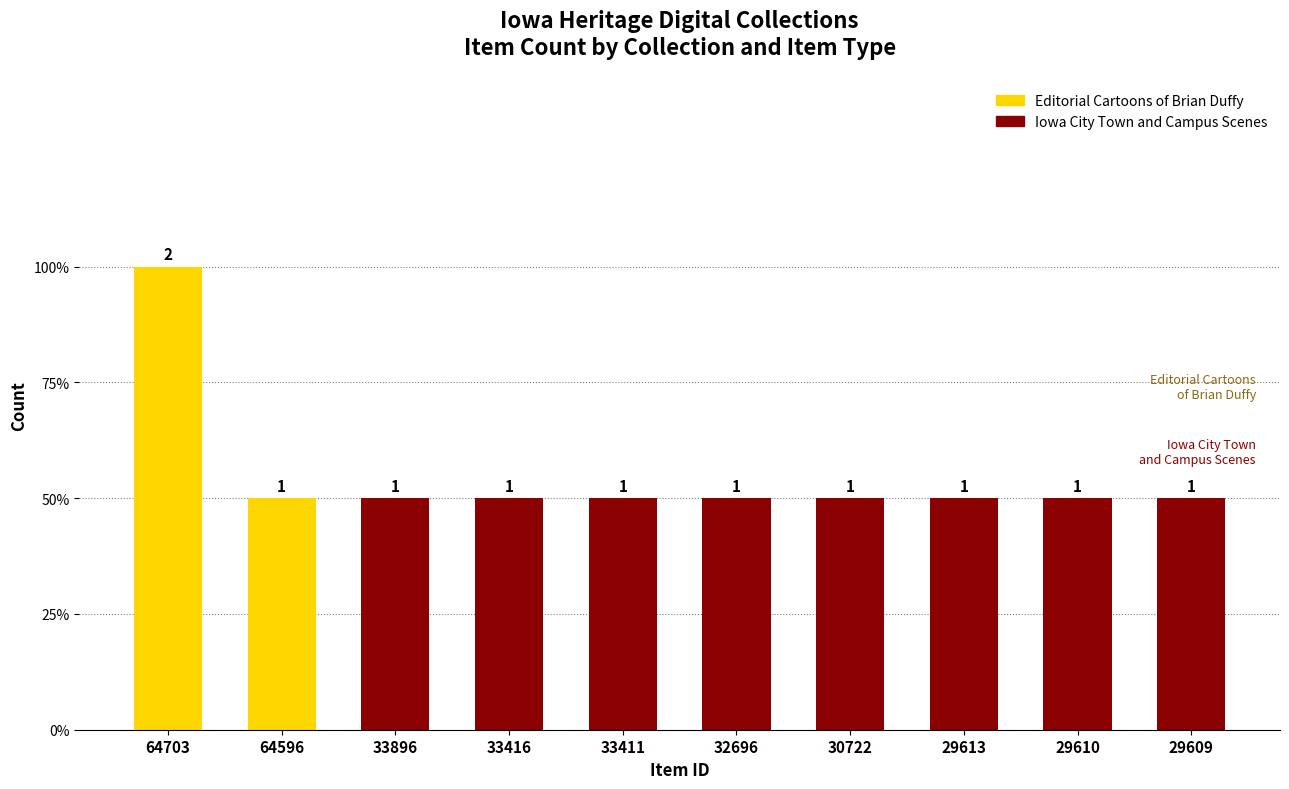

Does the chart contain any negative values?

No